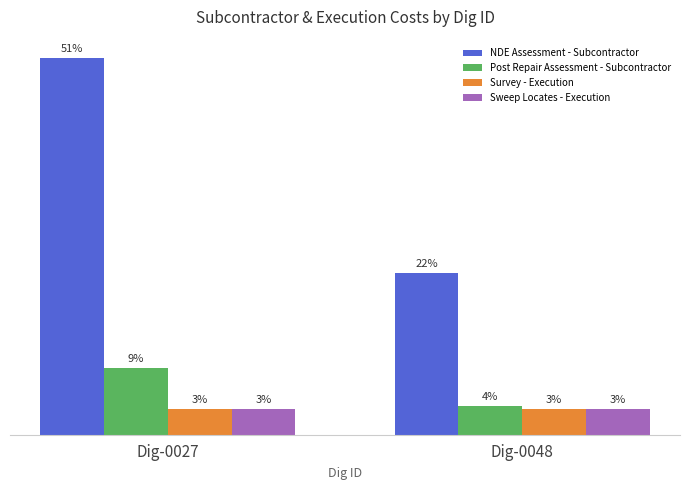

What are all the series names shown in the legend?

NDE Assessment - Subcontractor, Post Repair Assessment - Subcontractor, Survey - Execution, Sweep Locates - Execution